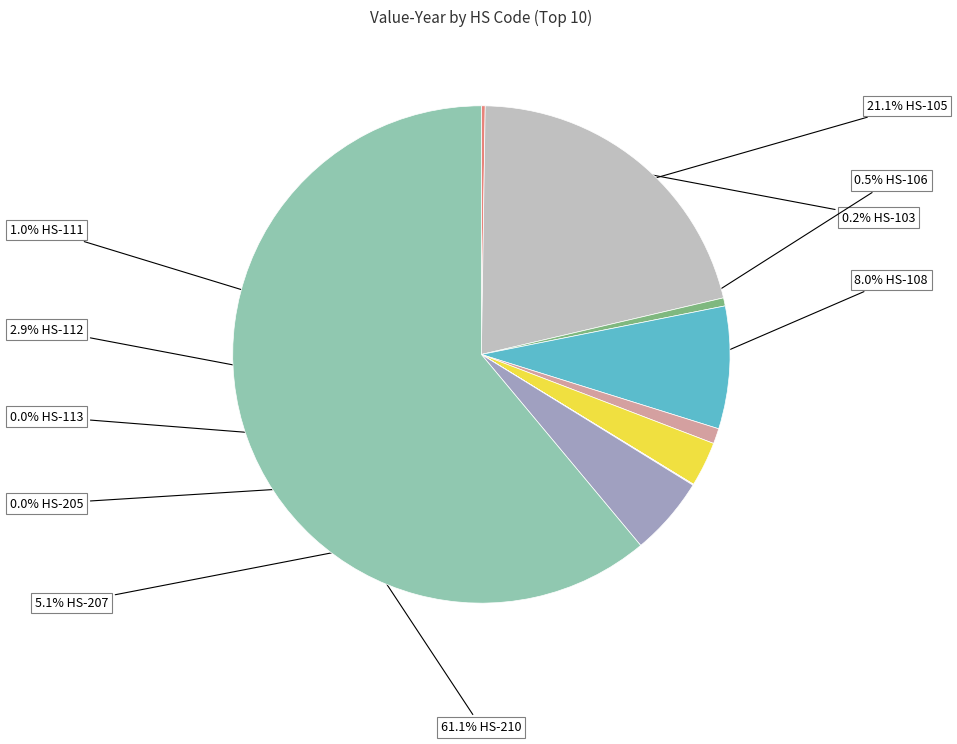

How many segments does this pie chart have?

10